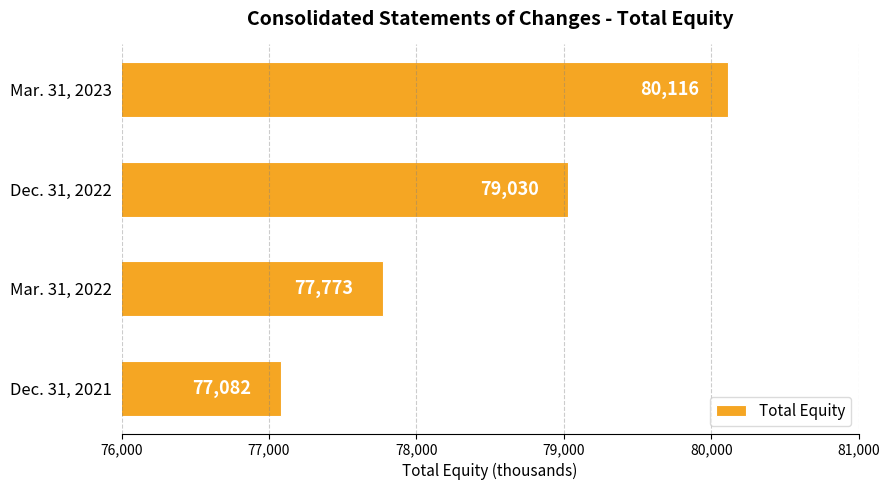

At which label is the value closest to 78599?

Dec. 31, 2022